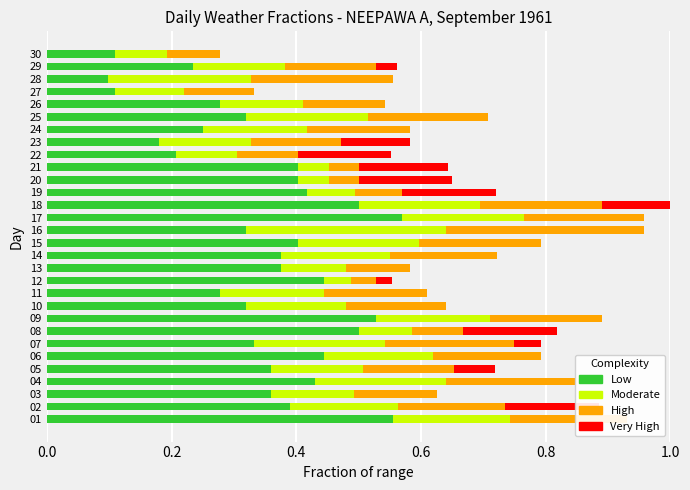

How many groups of bars are there?

30